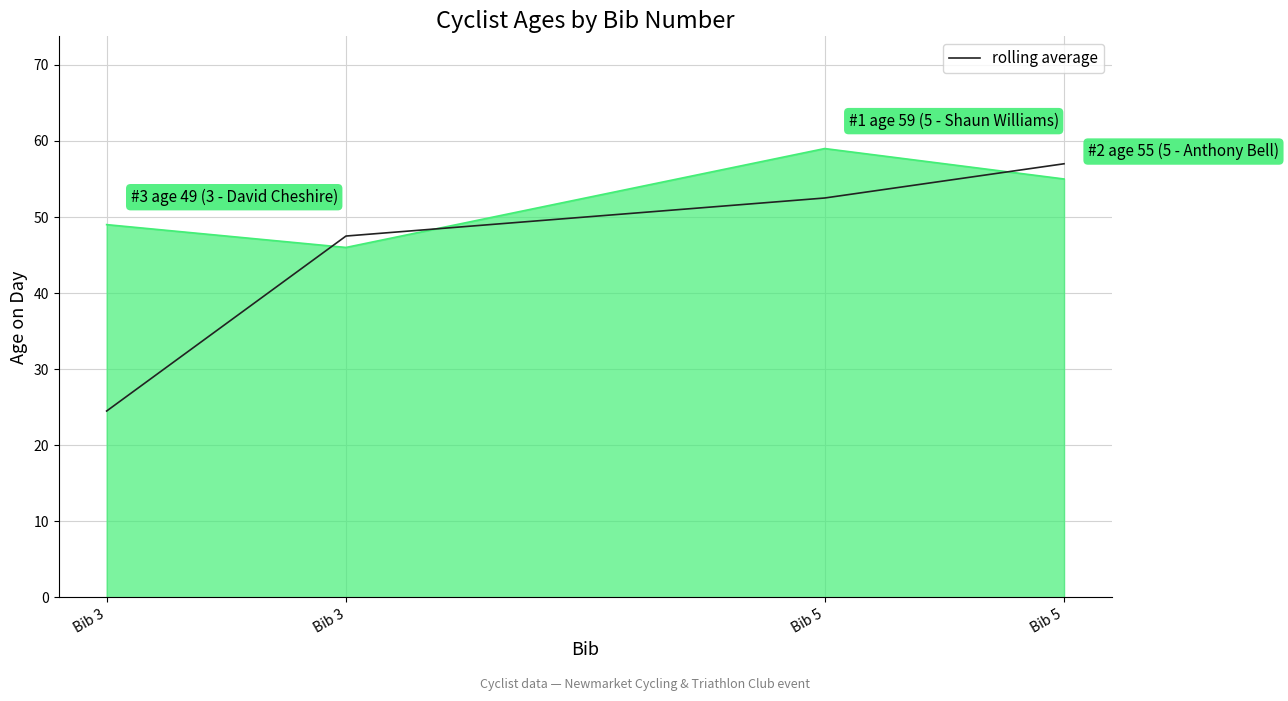

How many lines are shown in the chart?

2